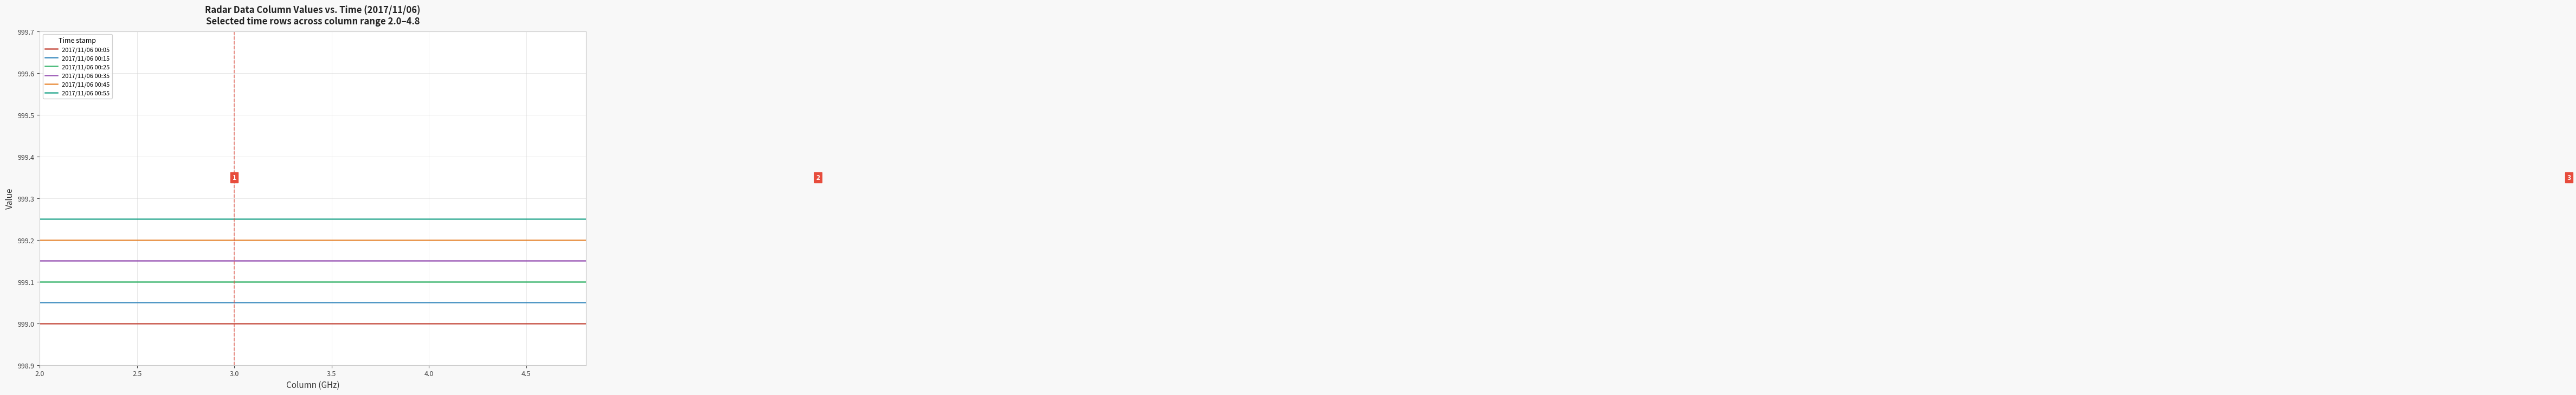

True or false: 2017/11/06 00:35 and 2017/11/06 00:15 intersect in this chart.

False